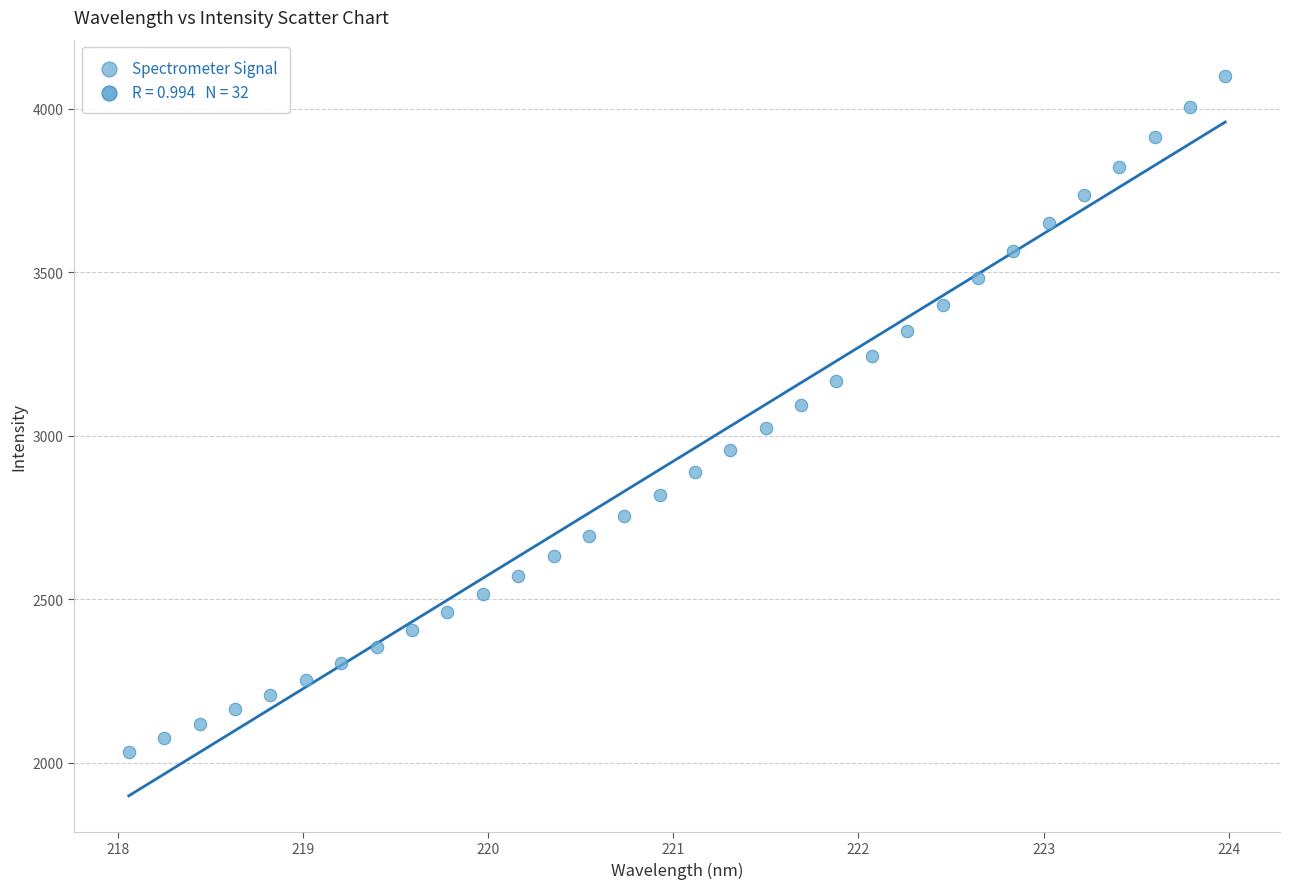

What is the range of X values (max minus min)?

5.9